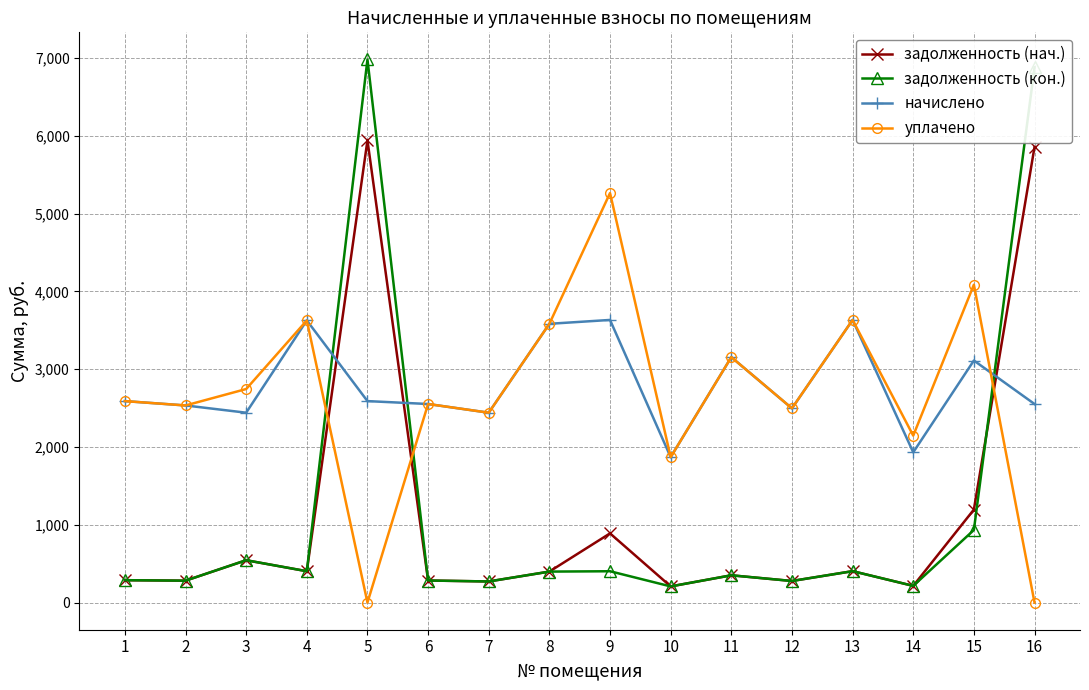

Which series has the largest range (max minus min)?

задолженность (кон.)